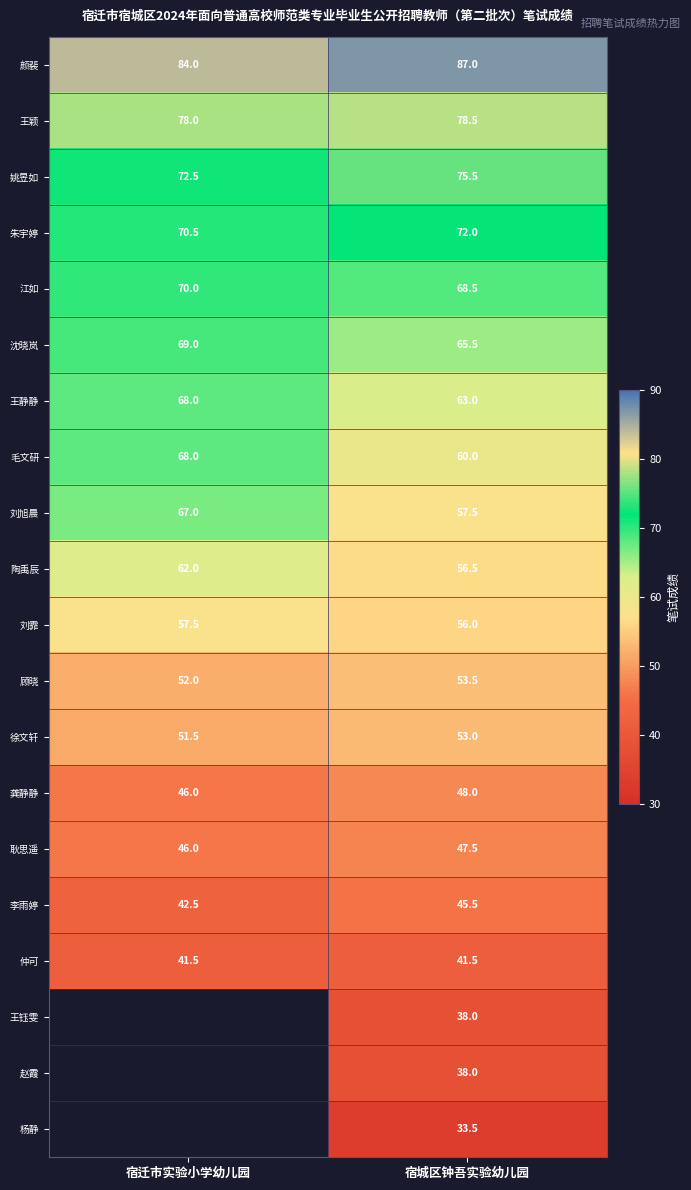

The value of 王颖 at 宿城区钟吾实验幼儿园 is 78.5. True or false?

True